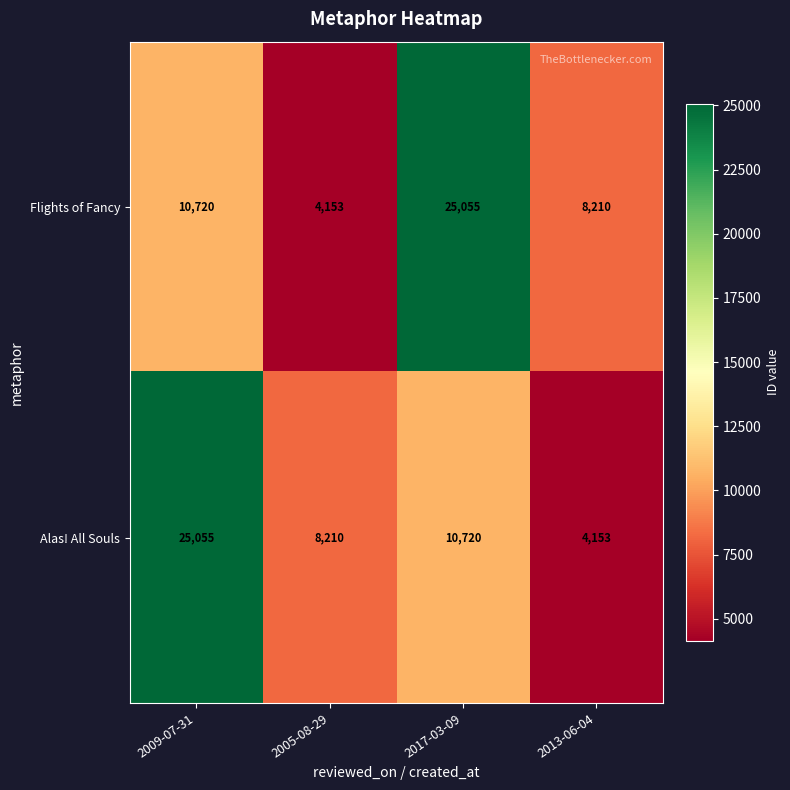

What is the spread (max minus min) of values at 2017-03-09?

14335